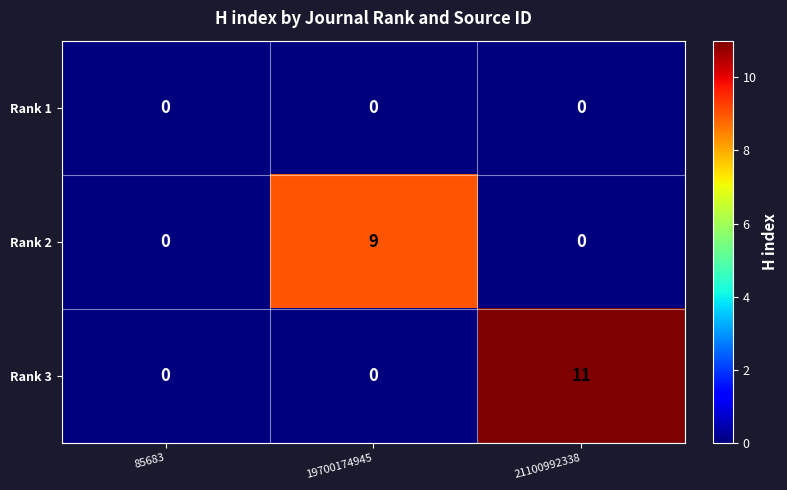

Rank the series by their maximum value, from highest to lowest.

Rank 3, Rank 2, Rank 1